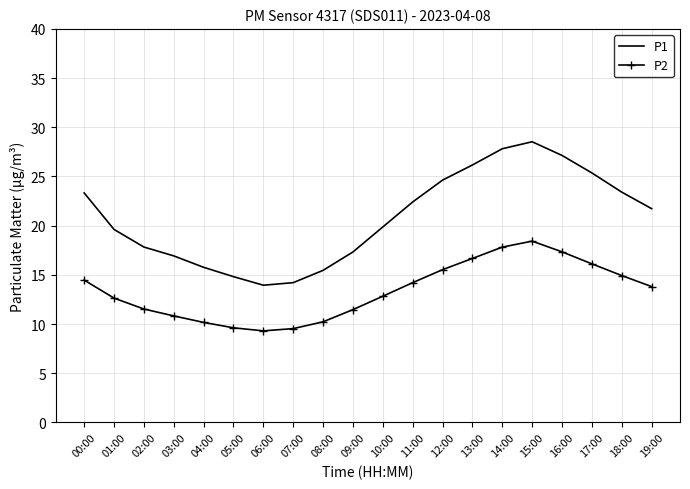

What is the difference between the maximum and minimum values in the P1 series?

14.6